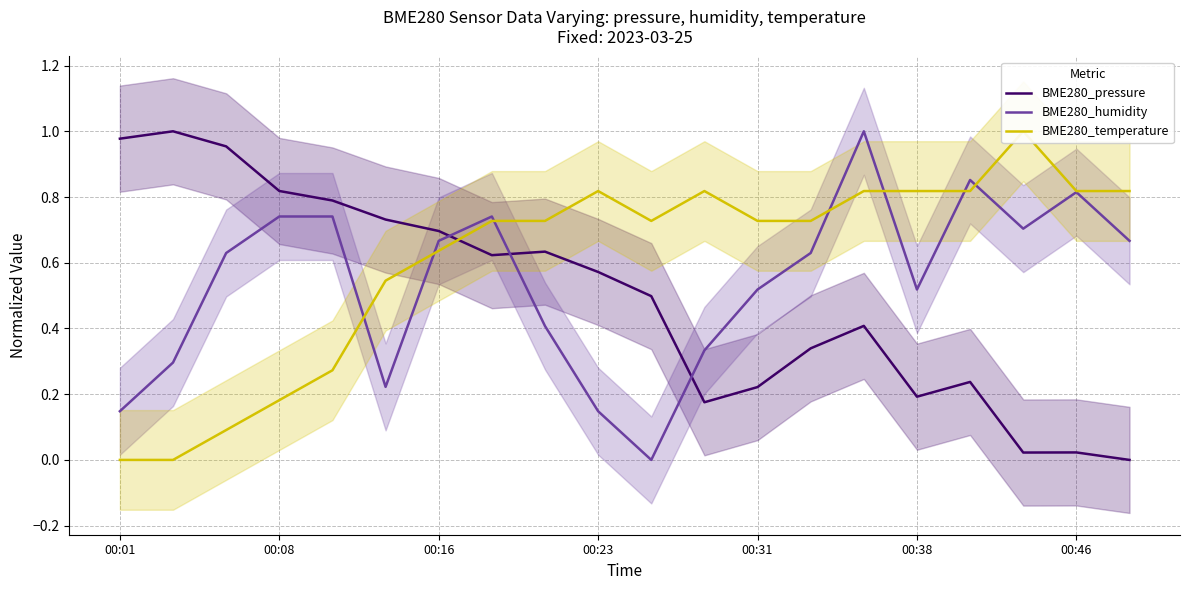

What is the difference between the maximum and minimum values in the BME280_humidity series?

1.0